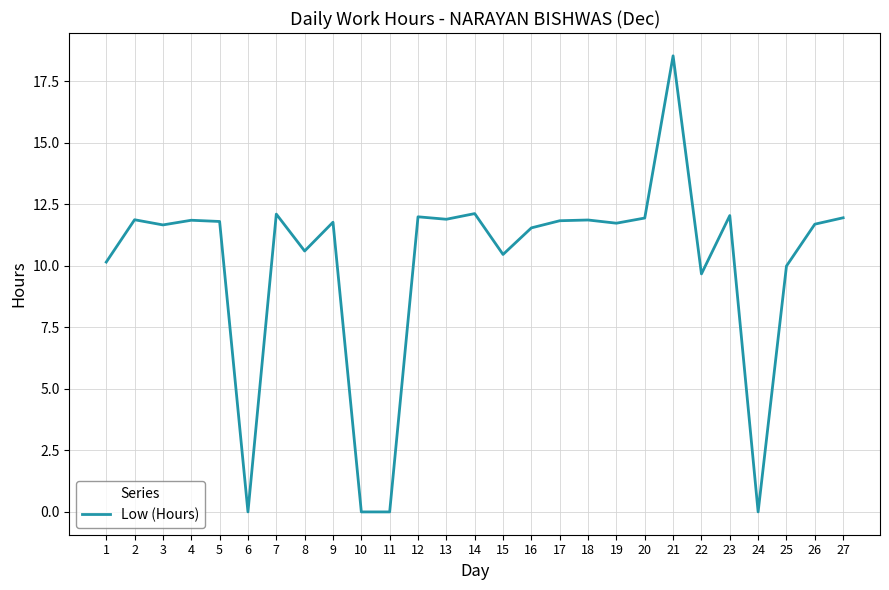

What is the approximate value at 16?

11.5